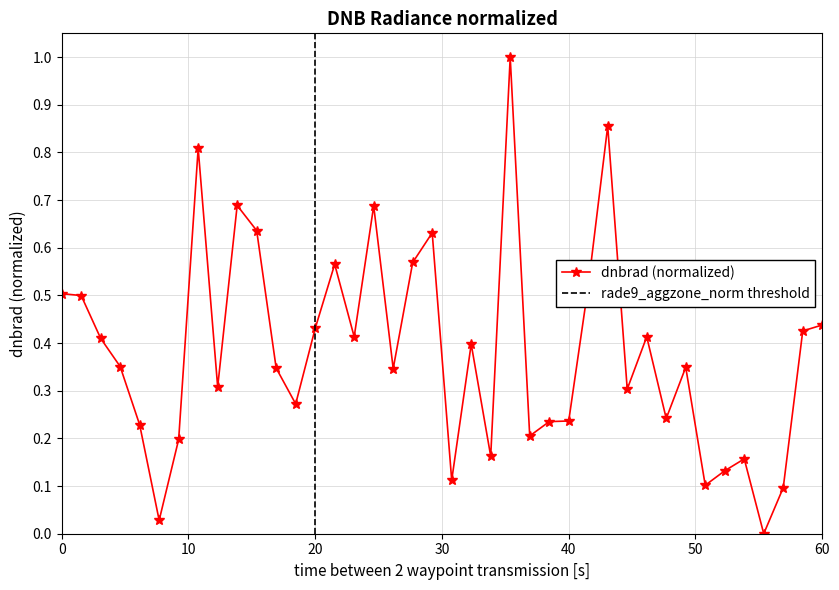

True or false: the data has more than 2 interior local peaks.

True